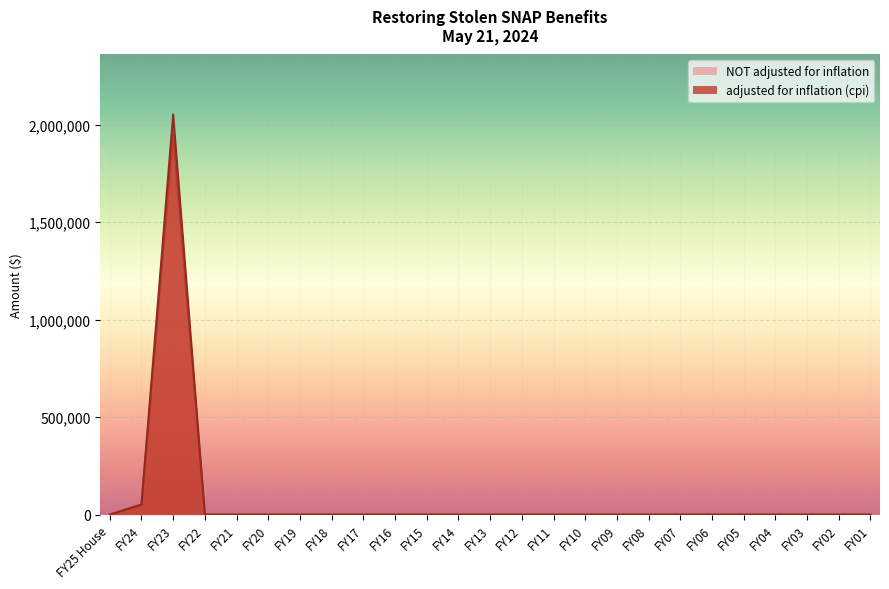

Reading left to right, transcribe all the data shown in this chart.

adjusted for inflation (cpi): 0	51133	2052051	0	0	0	0	0	0	0	0	0	0	0	0	0	0	0	0	0	0	0	0	0	0	0
NOT adjusted for inflation: 0	51585	1948415	0	0	0	0	0	0	0	0	0	0	0	0	0	0	0	0	0	0	0	0	0	0	0